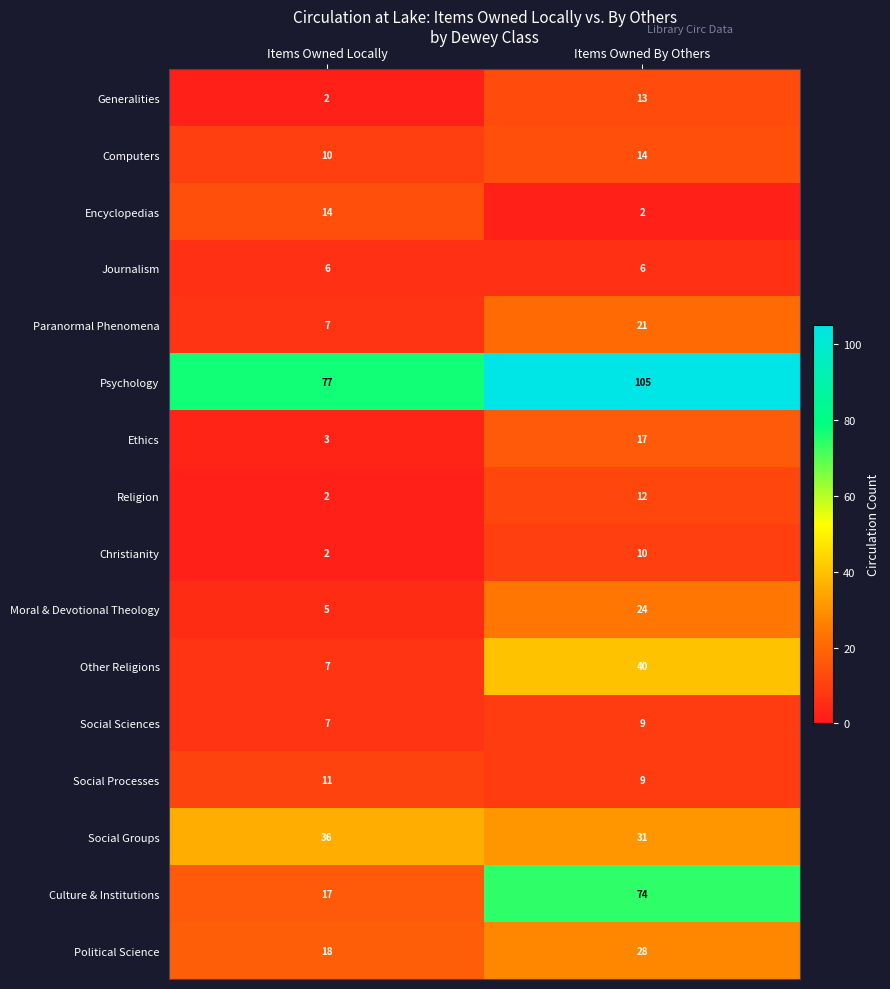

The value of Moral & Devotional Theology at Items Owned By Others is 24. True or false?

True